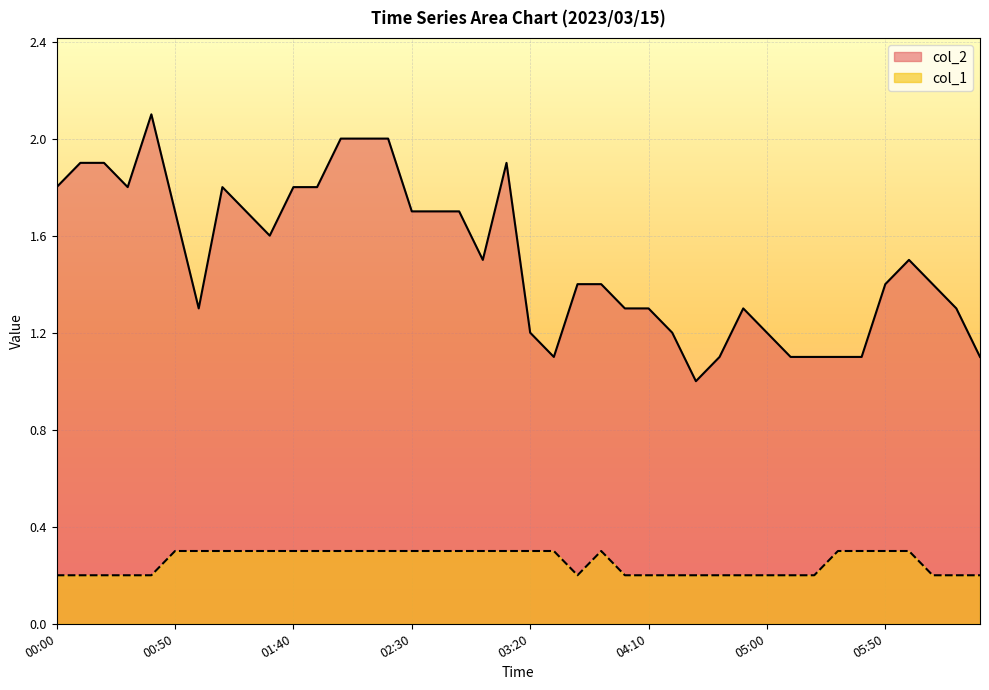

What is the difference between the col_1 values at 02:30 and 00:20?

0.1